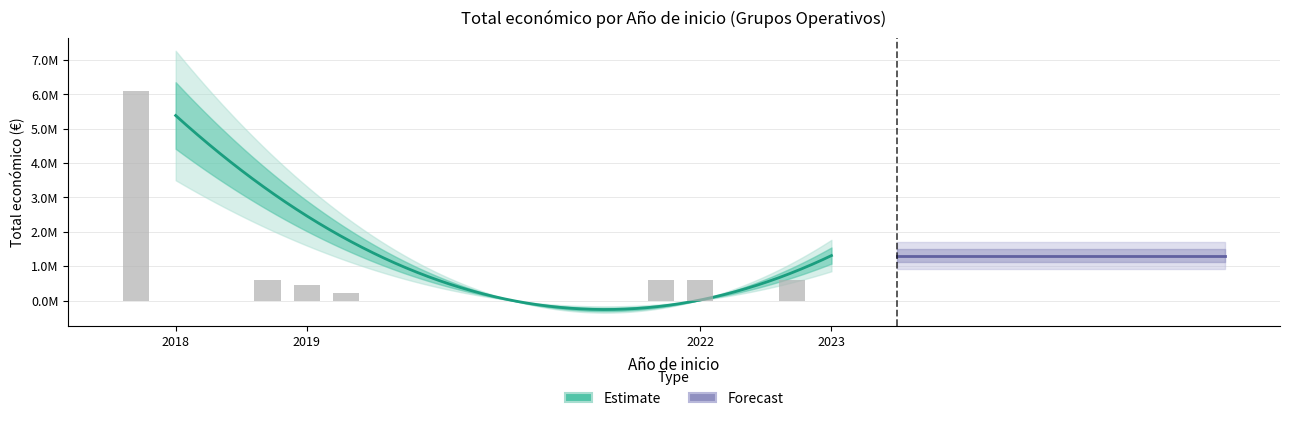

Where is the data nearest to the value 3164680?

2019